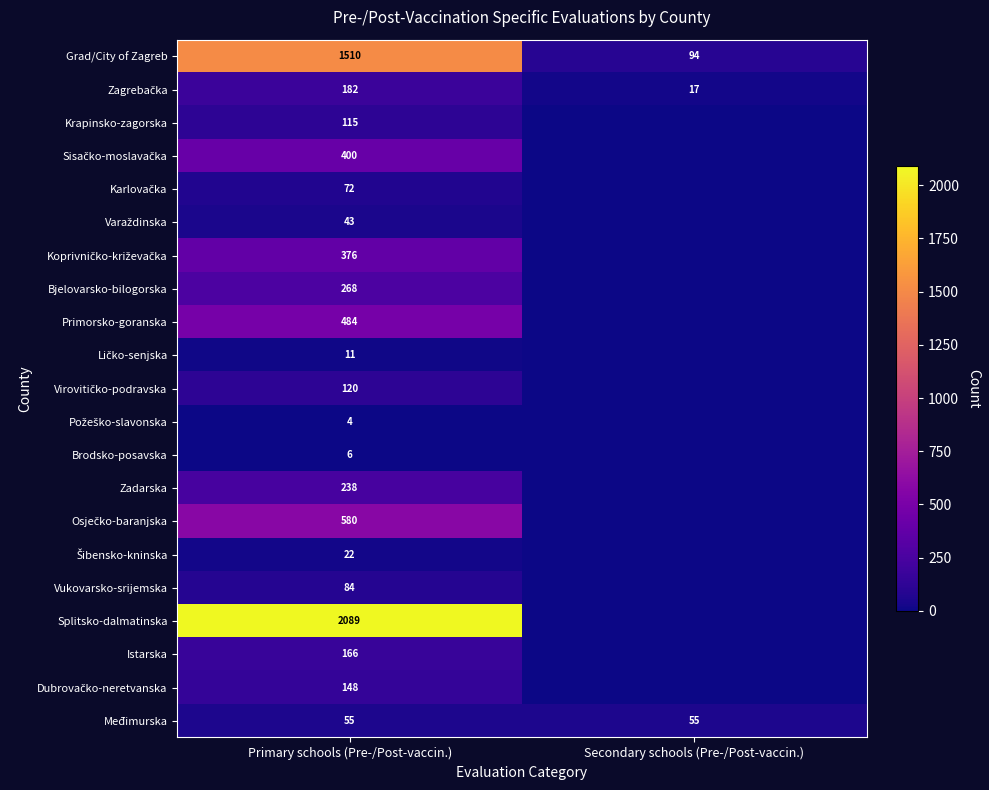

The Istarska series shows 255 at Primary schools (Pre-/Post-vaccin.). True or false?

False